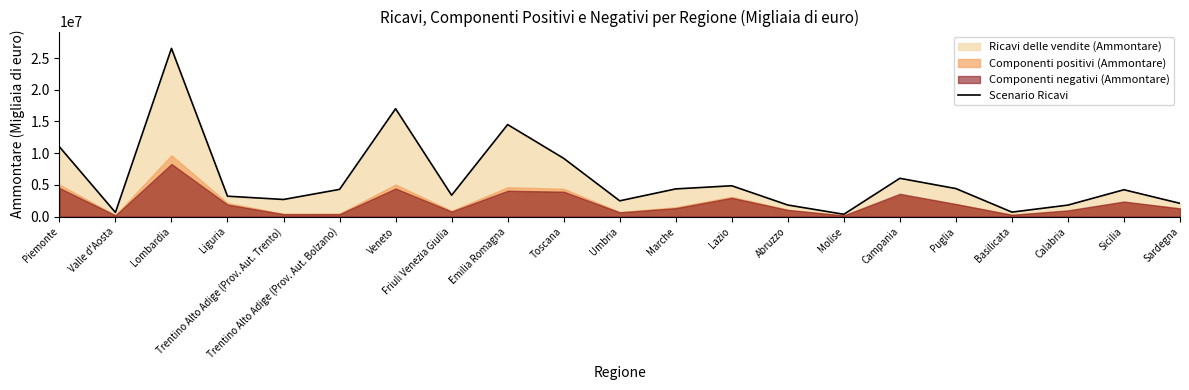

Reading left to right, what are all the values shown in this chart?

Piemonte=11004227	Valle d'Aosta=654873	Lombardia=26520082	Liguria=3217390	Trentino Alto Adige (Prov. Aut. Trento)=2698186	Trentino Alto Adige (Prov. Aut. Bolzano)=4291082	Veneto=17007906	Friuli Venezia Giulia=3367339	Emilia Romagna=14507373	Toscana=9186345	Umbria=2486859	Marche=4364356	Lazio=4859991	Abruzzo=1825139	Molise=362757	Campania=6037214	Puglia=4417816	Basilicata=705142	Calabria=1814232	Sicilia=4234010	Sardegna=2087867